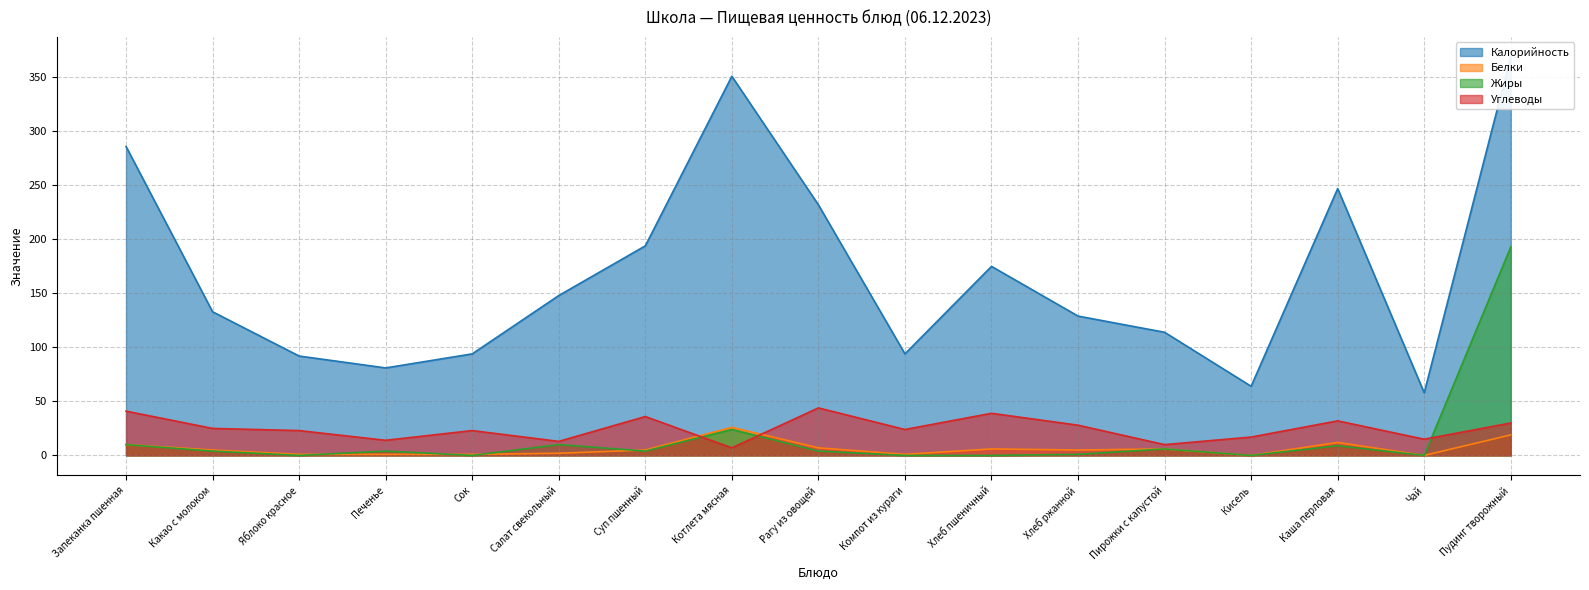

What is the maximum value for Углеводы?

44